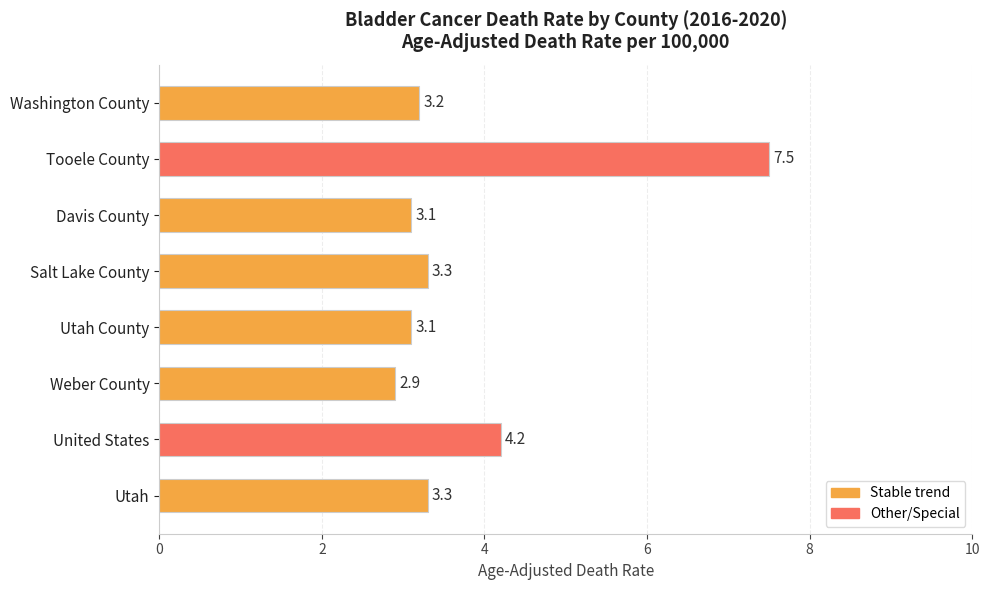

What is the average value?

3.8